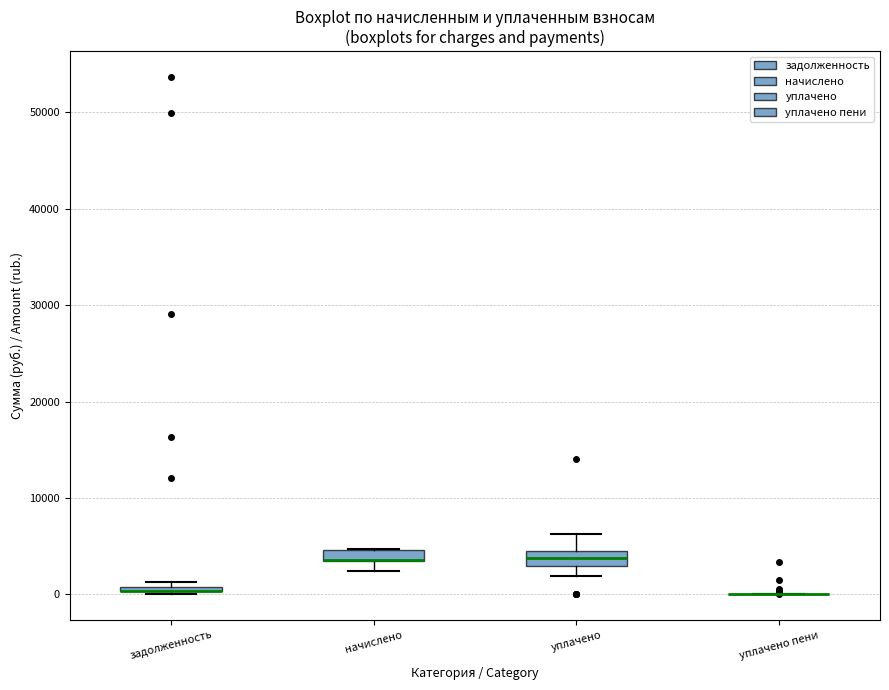

Where is the lower edge of the box for начислено on the y-axis? The values are not printed on the chart, so give them approximately, as read against the axis.

3000